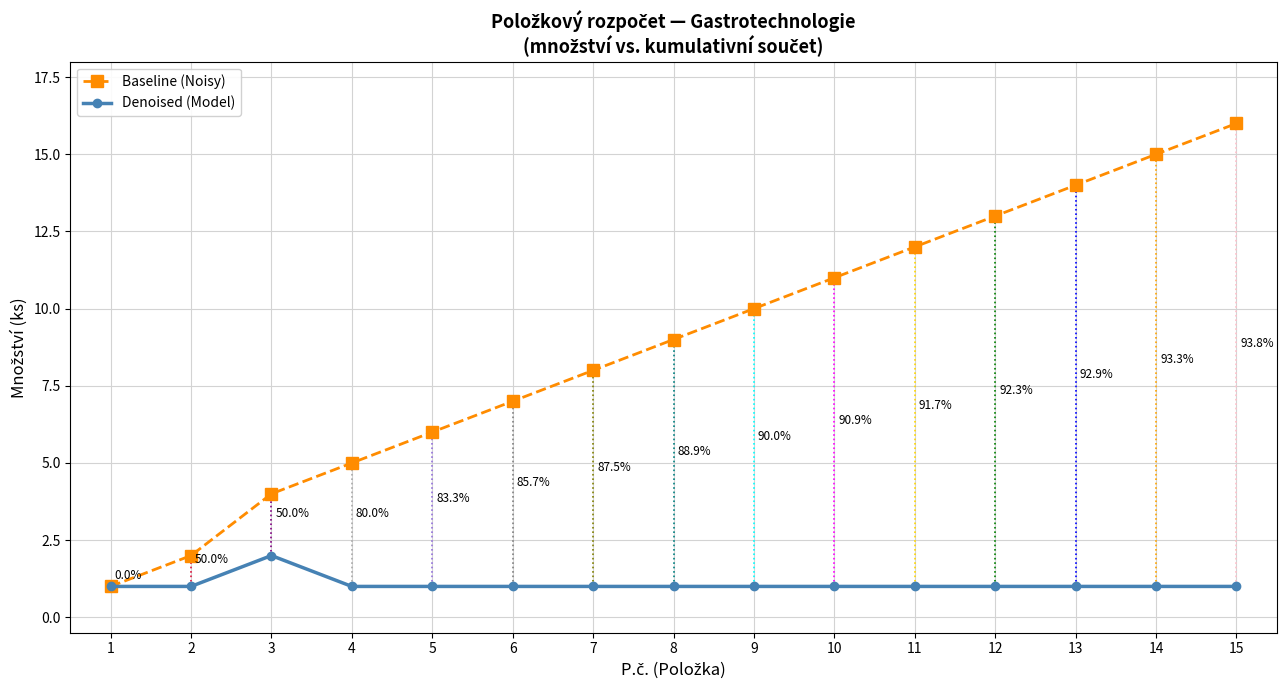

What is the value of the Denoised (Model) point at the 7th from the left?

1